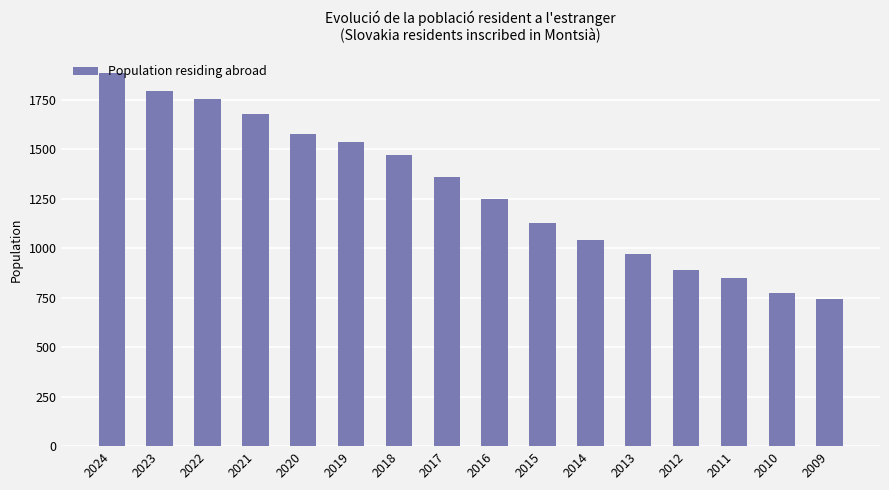

Which label corresponds to the smallest value in the chart?

2009